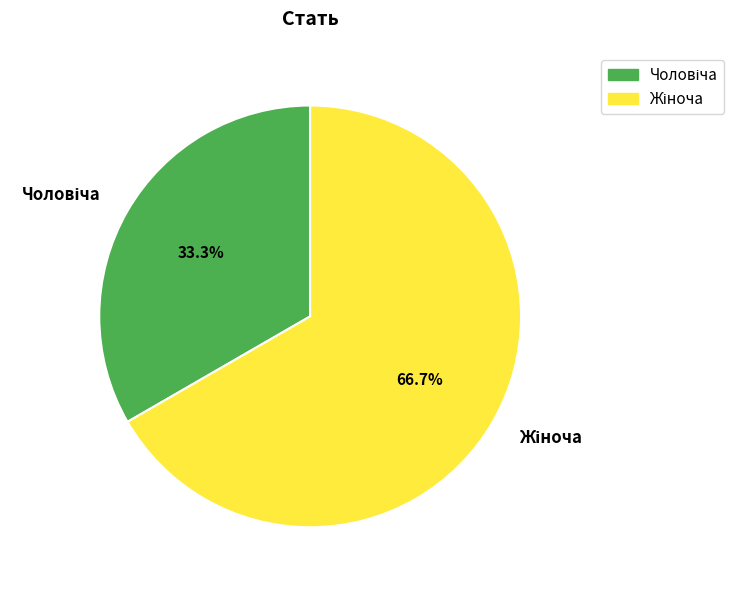

The Жіноча slice represents 67% of the pie. True or false?

True